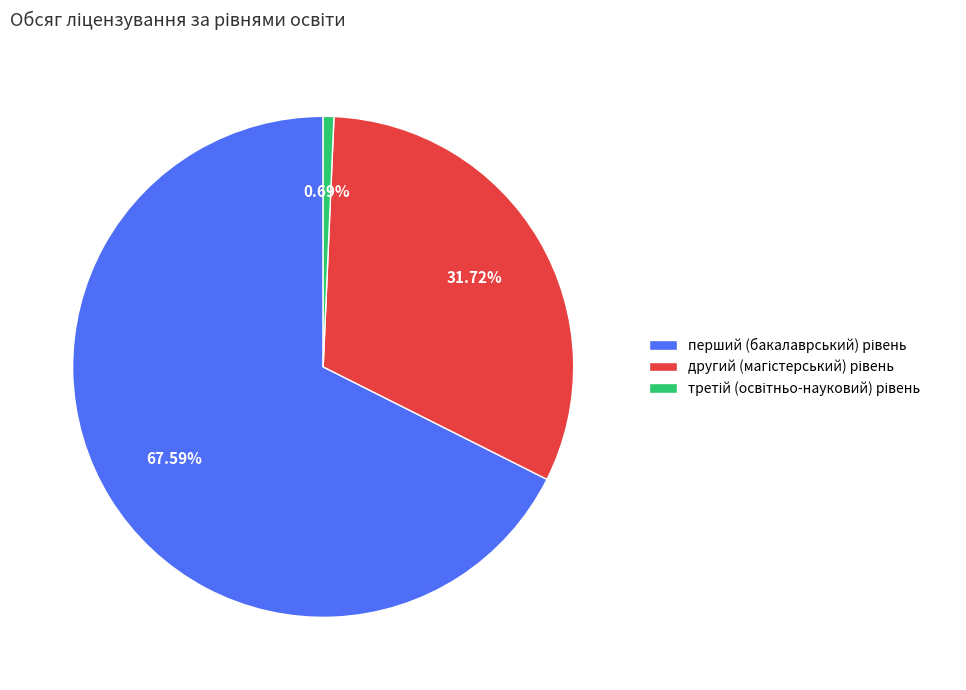

To the nearest percent, what is the average slice percentage?

33%